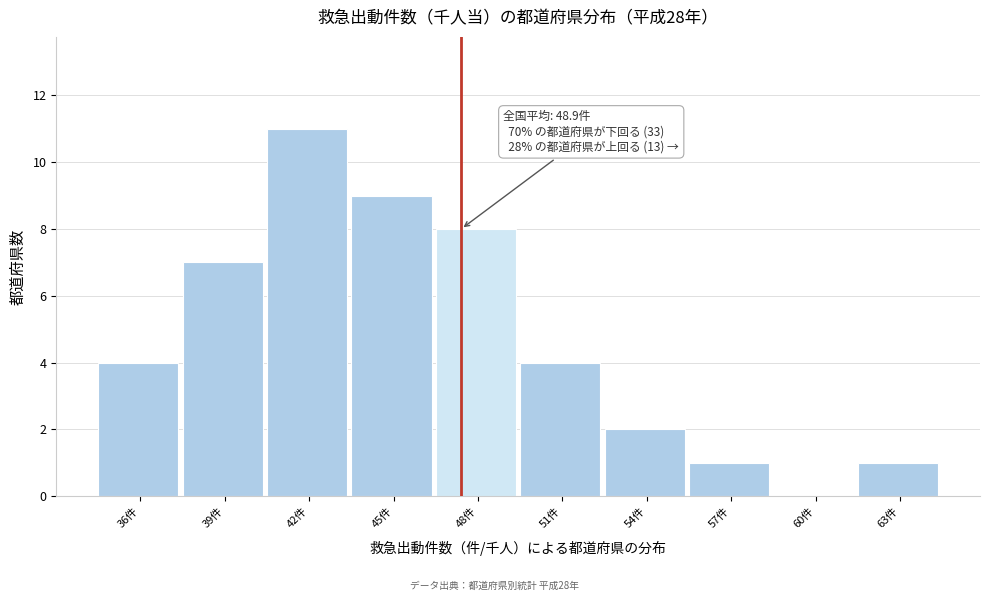

Reading left to right, extract all data points from this chart.

36件=4	39件=7	42件=11	45件=9	48件=8	51件=4	54件=2	57件=1	60件=0	63件=1